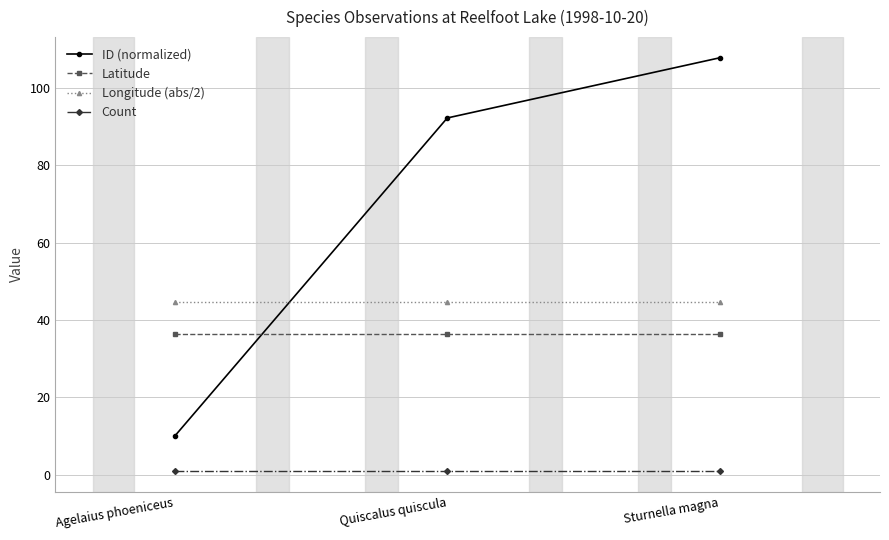

What is the minimum value for Latitude?

36.4